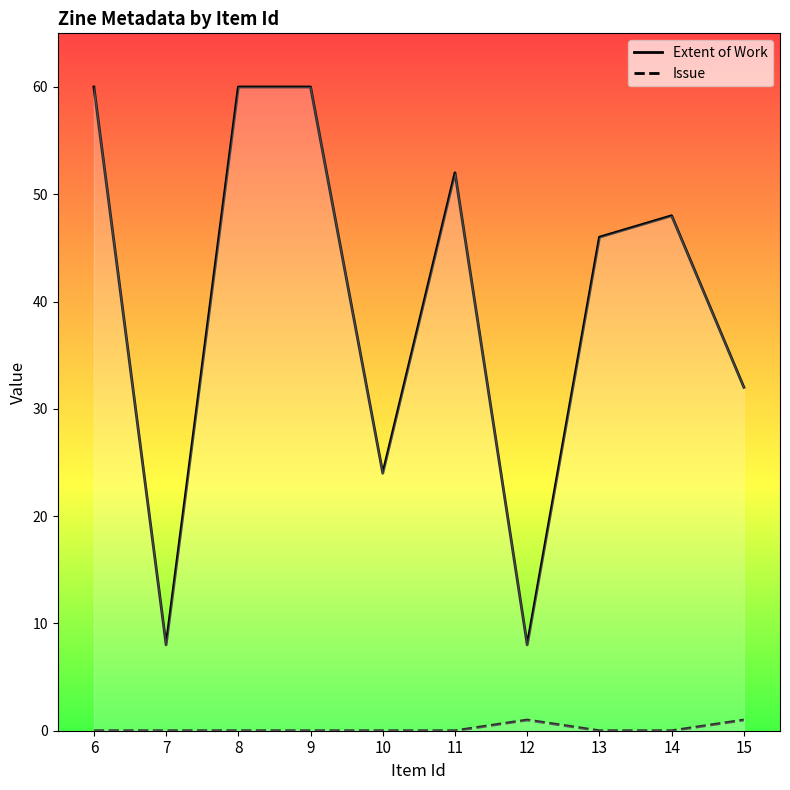

How many interior local valleys does the Extent of Work series have?

3